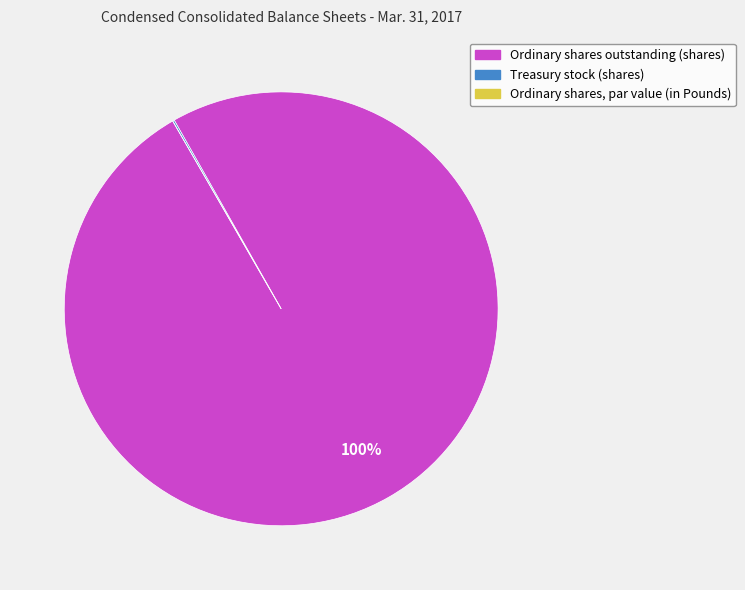

To the nearest percent, what is the average slice percentage?

33%